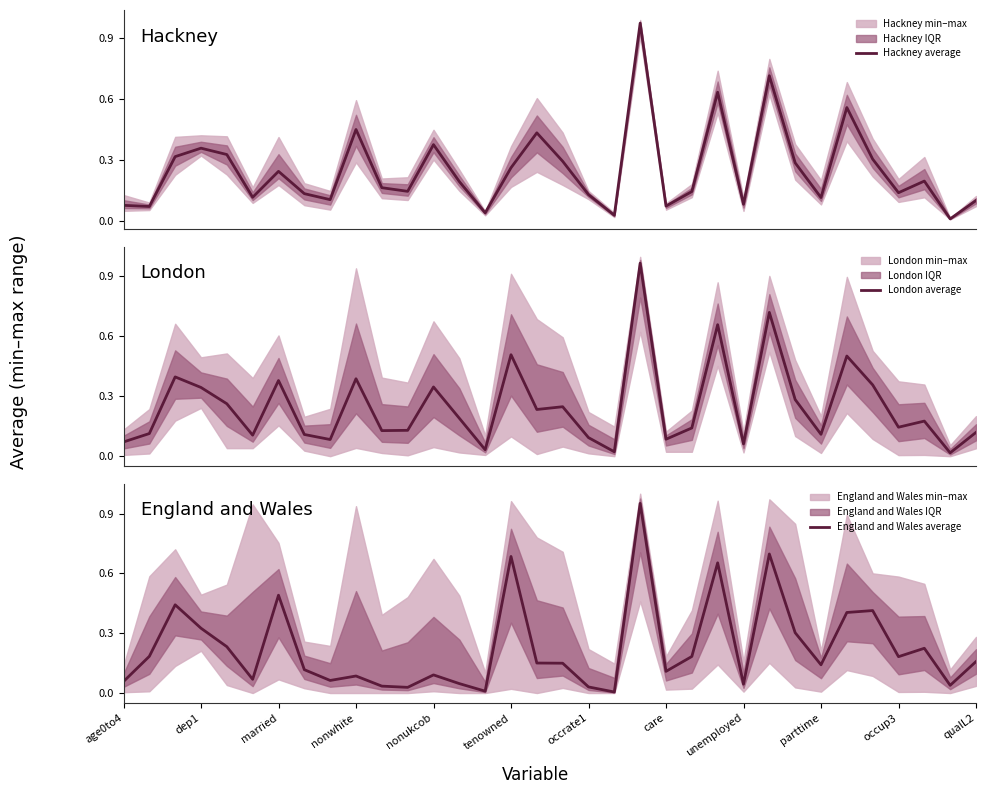

True or false: England and Wales average has a value of 0.2 at care.

False